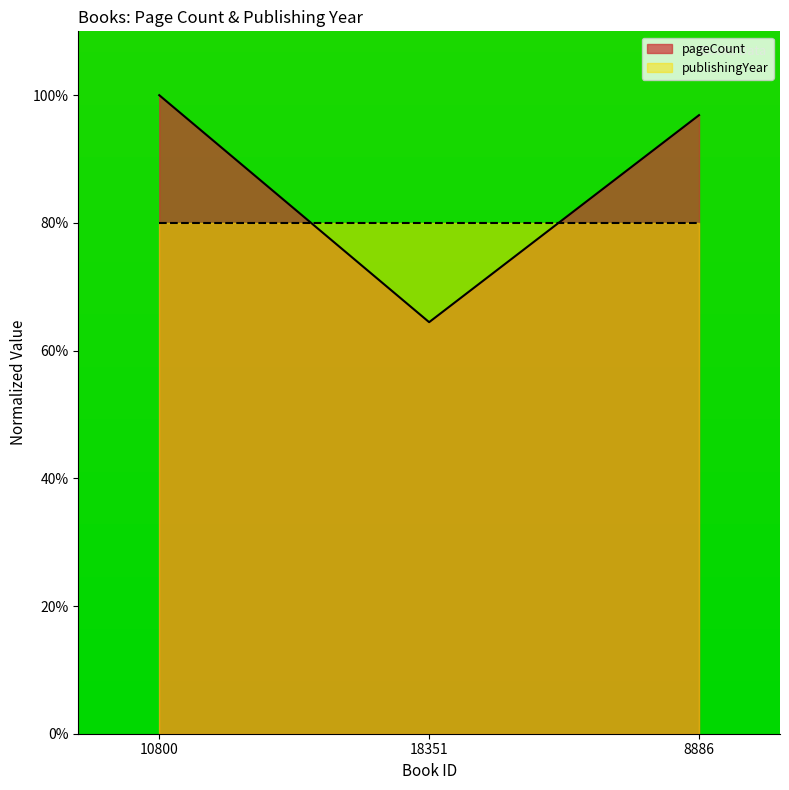

Reading right to left, extract all data points from this chart.

96.9	64.5	100.0